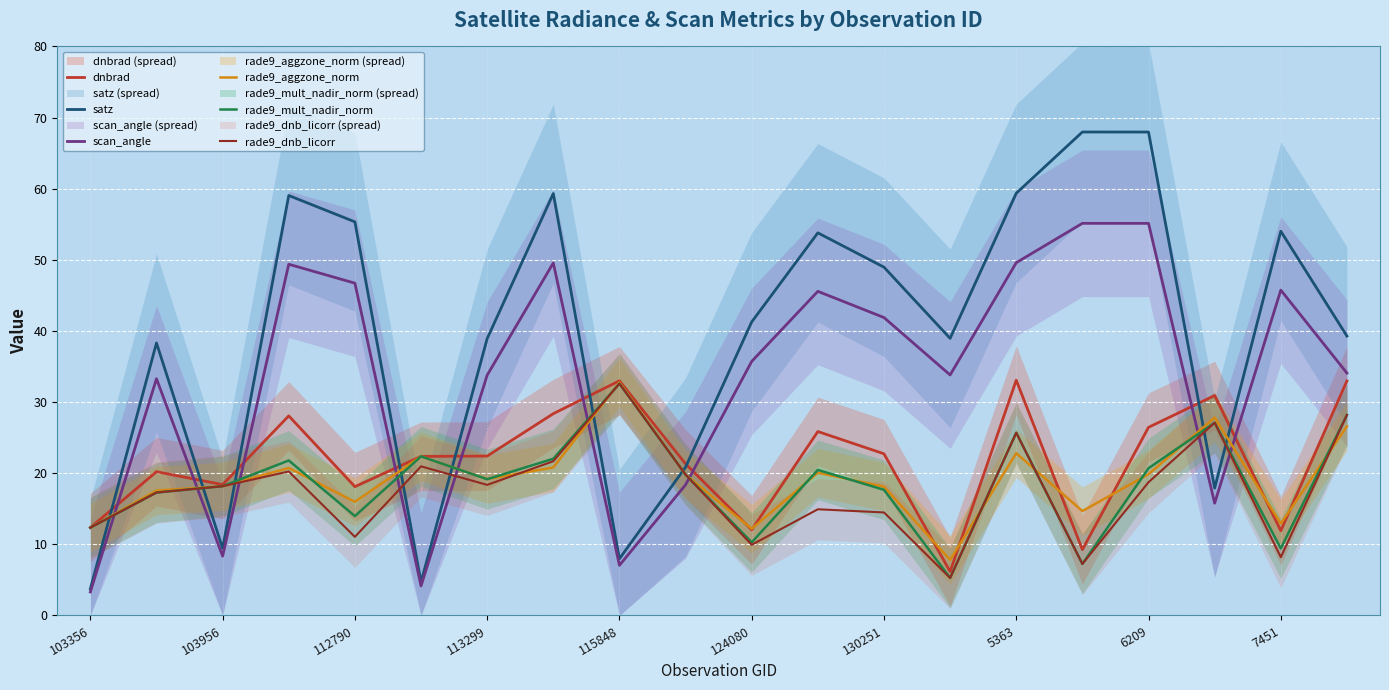

What is the highest value of the rade9_dnb_licorr series?

32.6